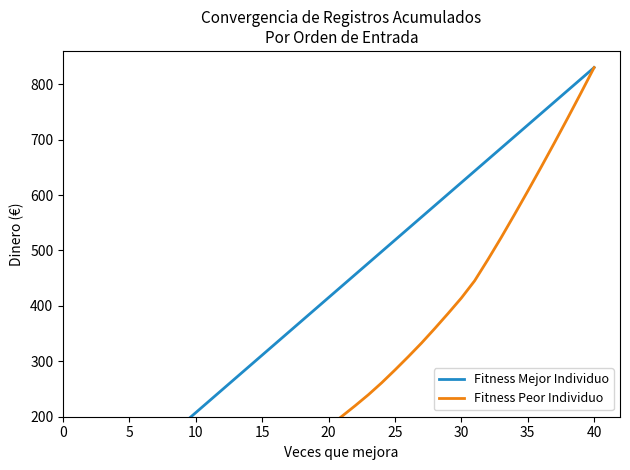

The Fitness Peor Individuo series shows 69.3 at 40. True or false?

False